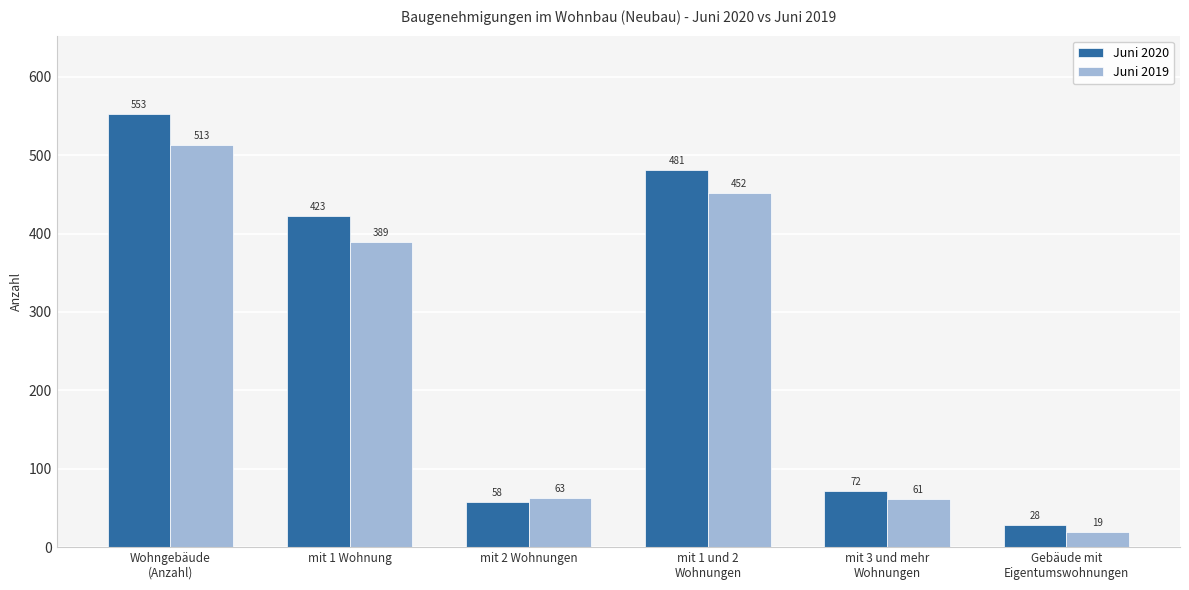

Is it true that Juni 2019 equals 125 at mit 1 und 2
Wohnungen?

False